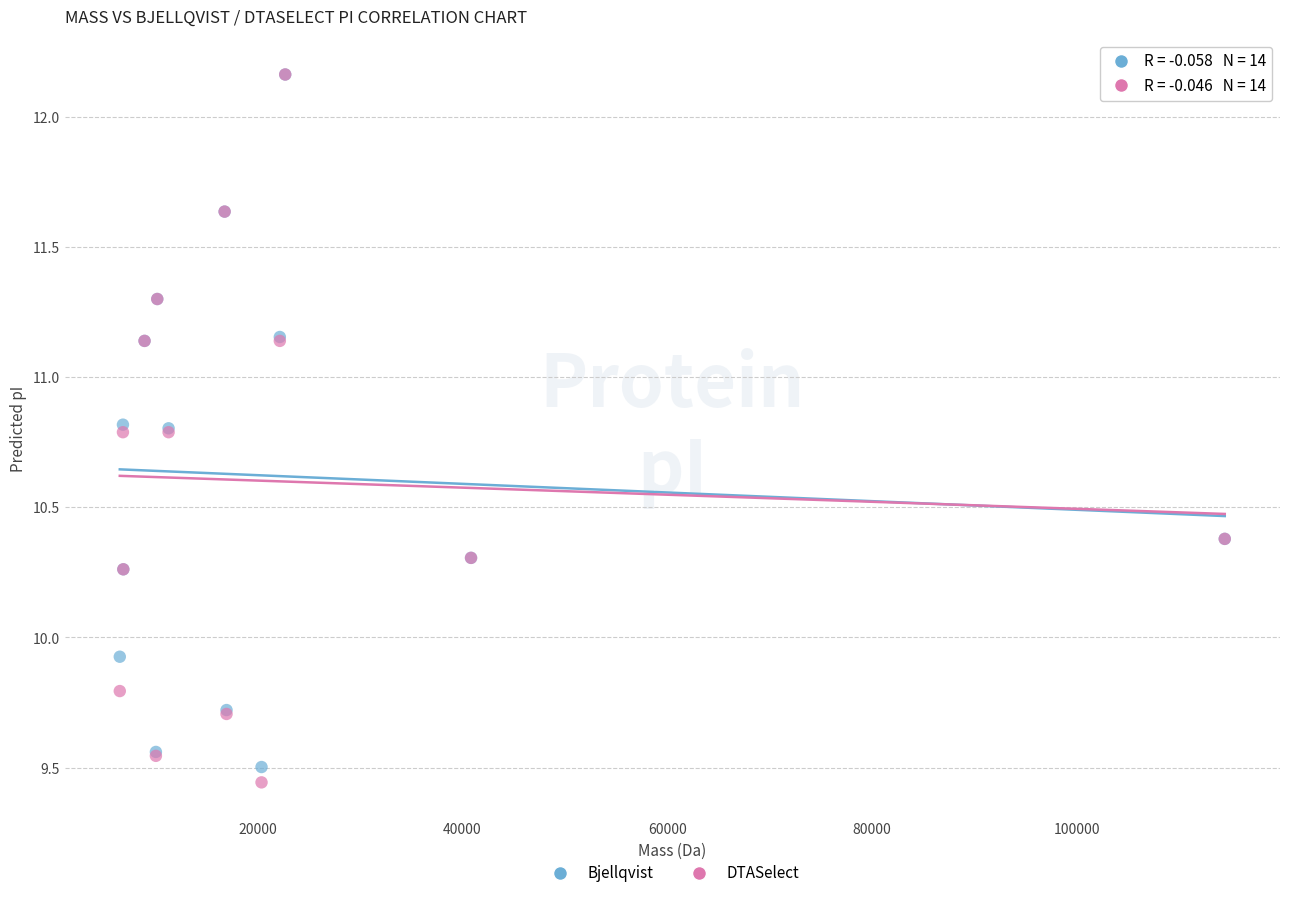

In the Bjellqvist series, what Y value is closest to 10?

9.9